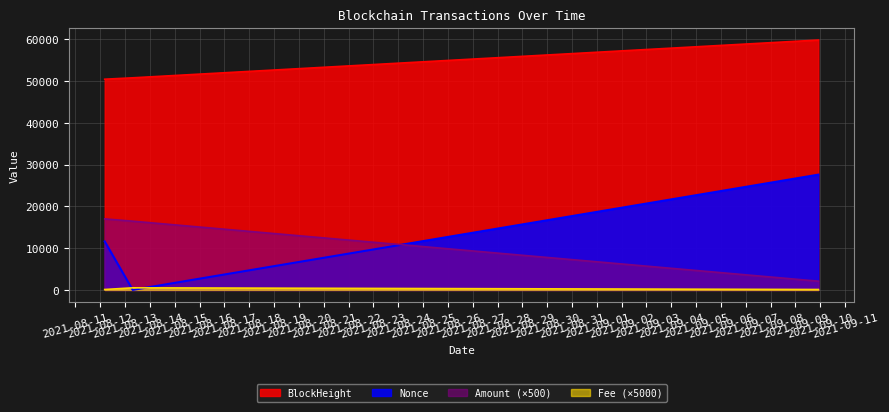

Which series has the largest total across all categories?

BlockHeight